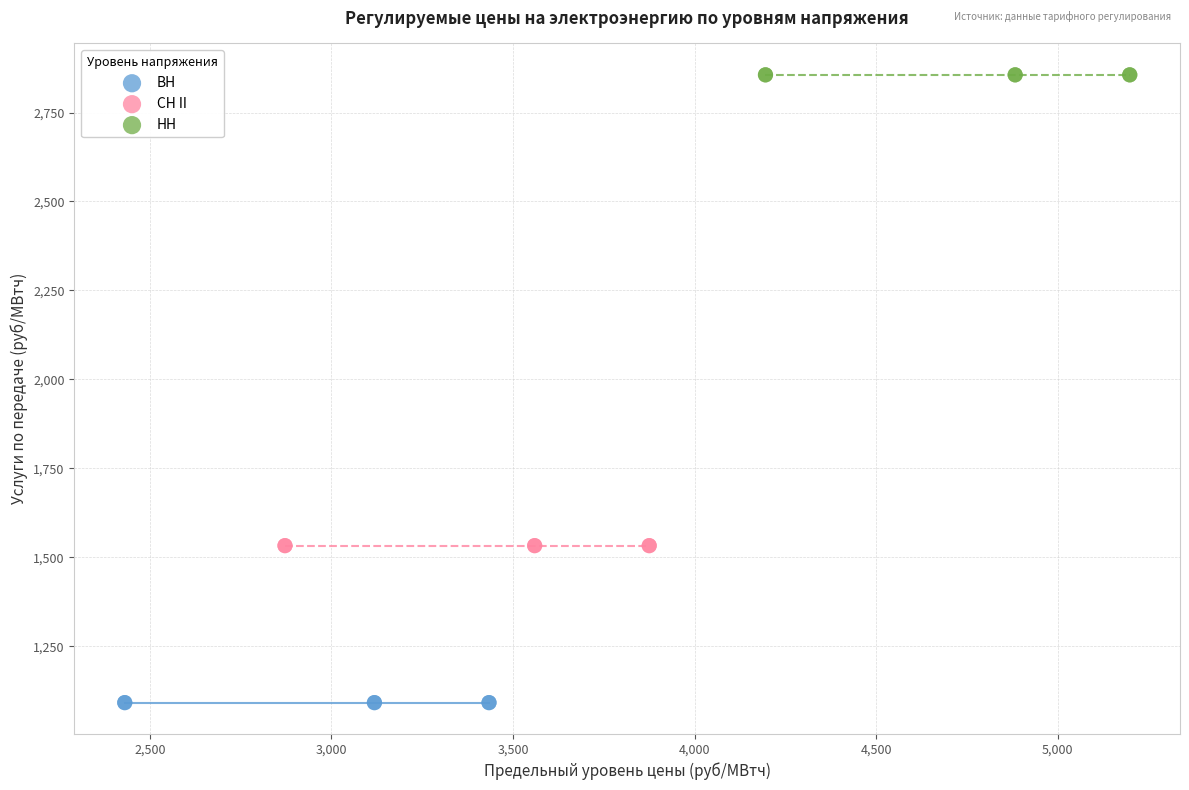

Which series reaches the minimum Y coordinate?

ВН